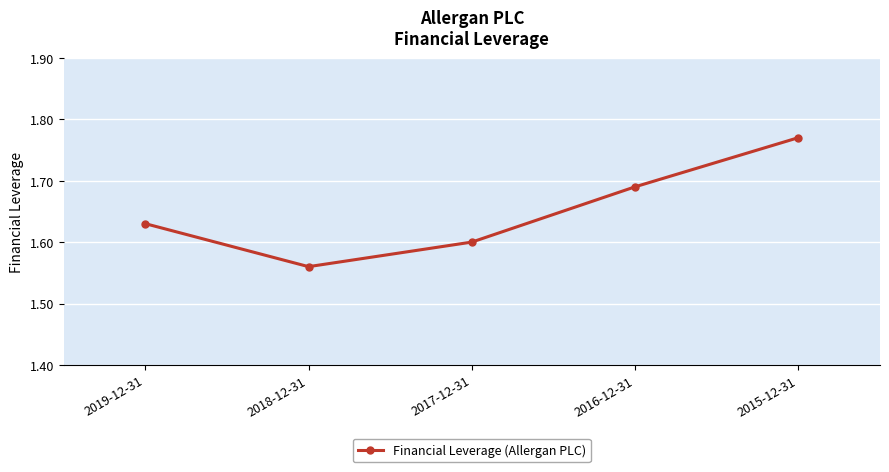

Which has a higher value, 2015-12-31 or 2016-12-31?

2015-12-31